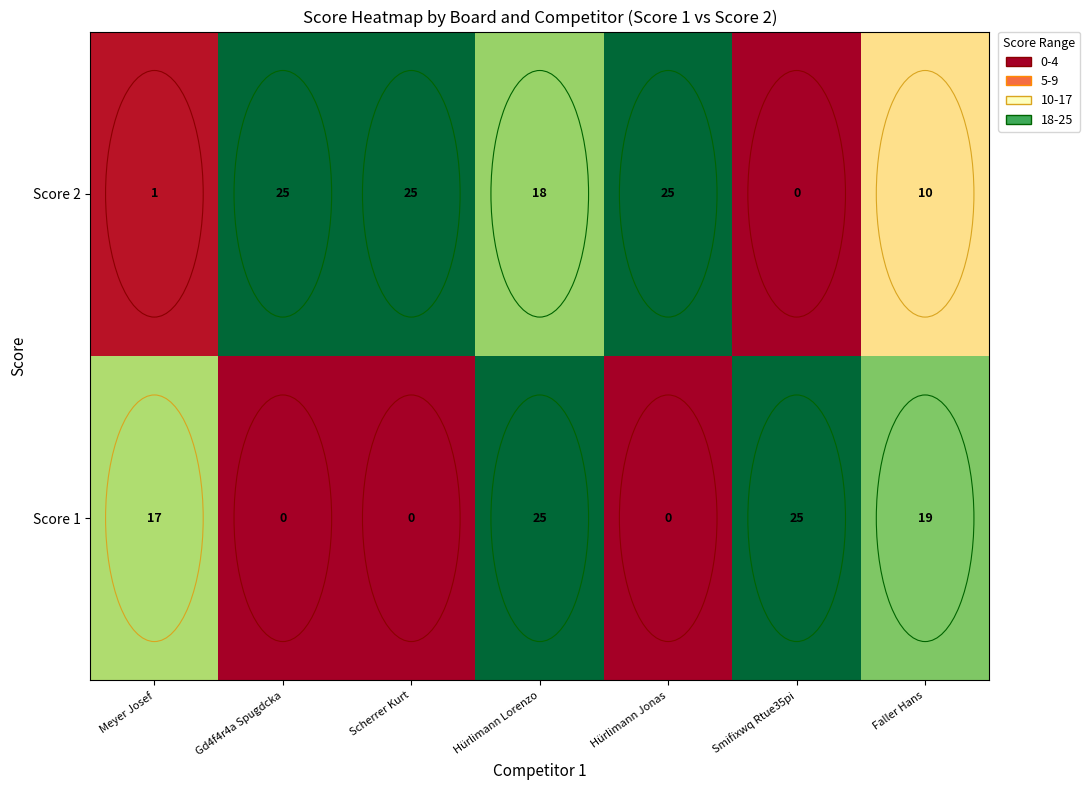

What is the difference between the Score 1 values at Scherrer Kurt and Meyer Josef?

17